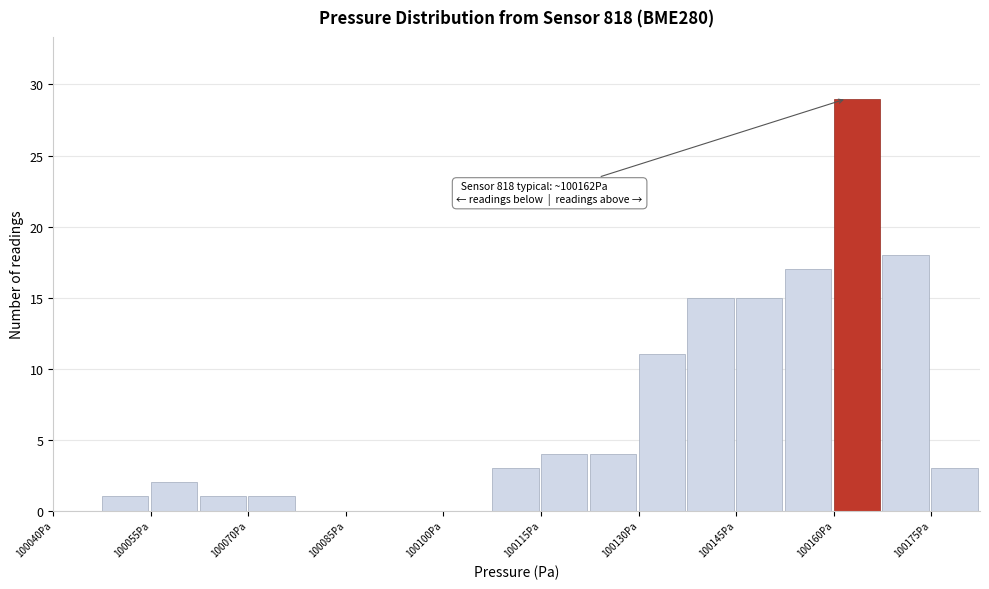

Around what value on the x-axis is the tallest bar? Give the approximate position of its centre, as read against the axis.

100164